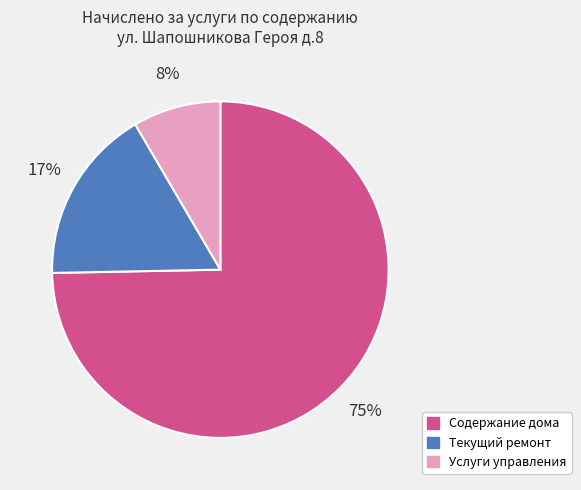

Rank the categories by value from lowest to highest.

Услуги управления, Текущий ремонт, Содержание дома